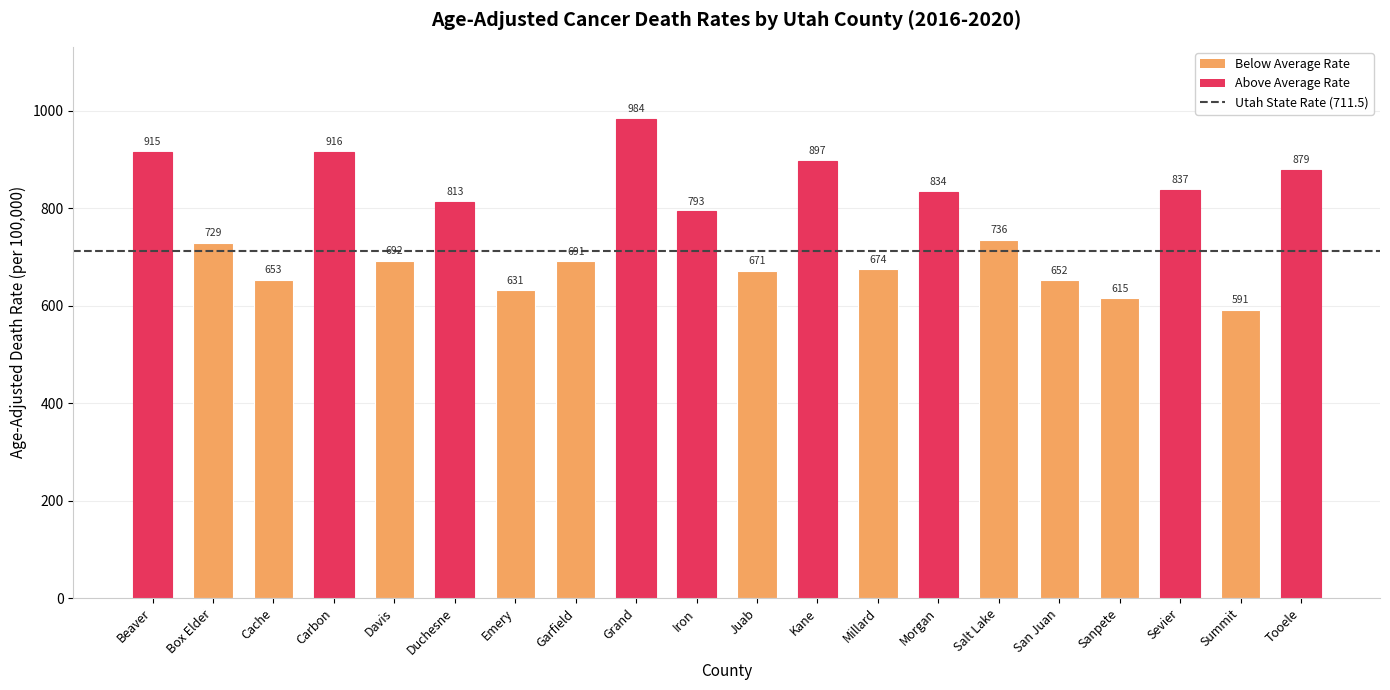

What is the ratio of the value at Box Elder to the value at Salt Lake?

1.0